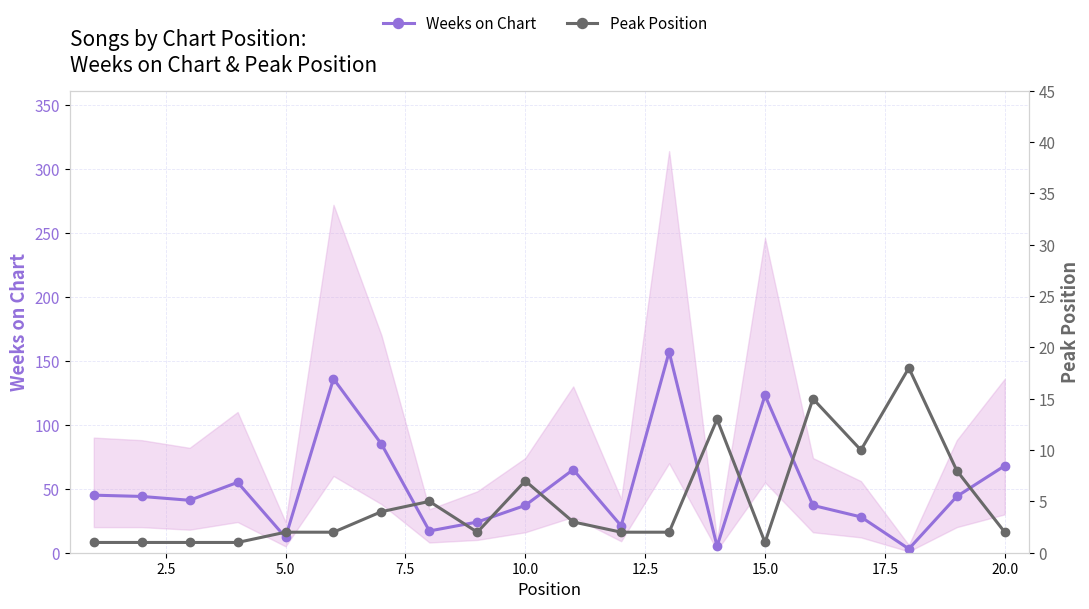

In Weeks on Chart, how many points are higher than both neighbors (excluding endpoints)?

5